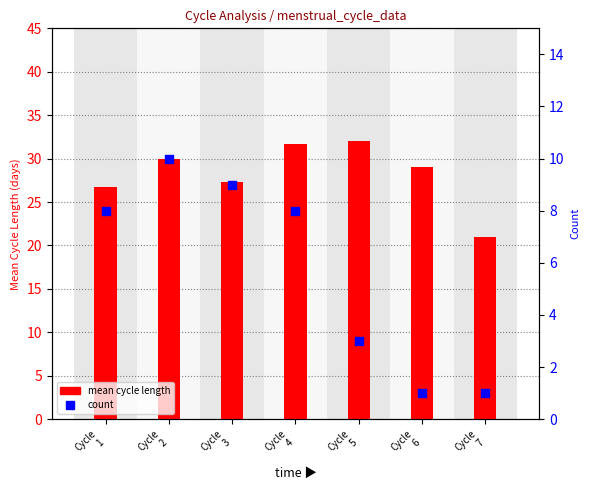

Which series reaches the maximum Y coordinate?

mean cycle length